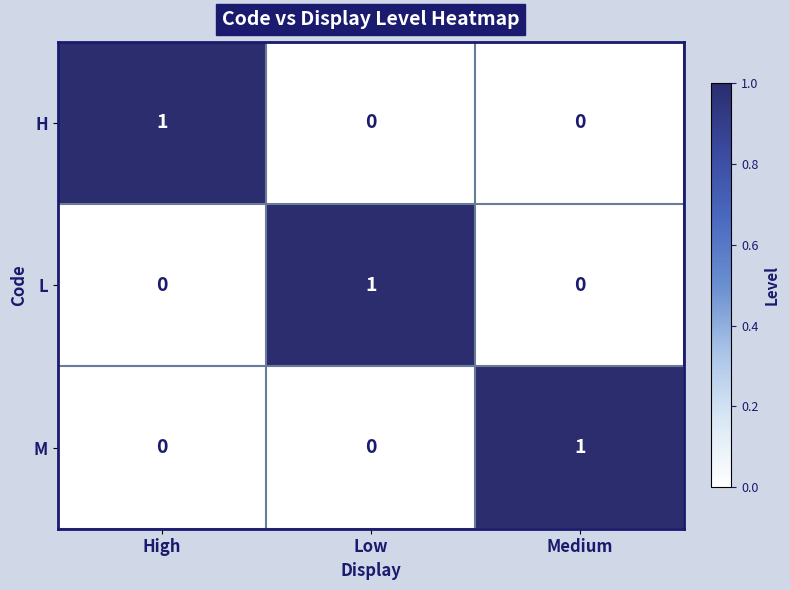

At which label does H reach its peak?

High